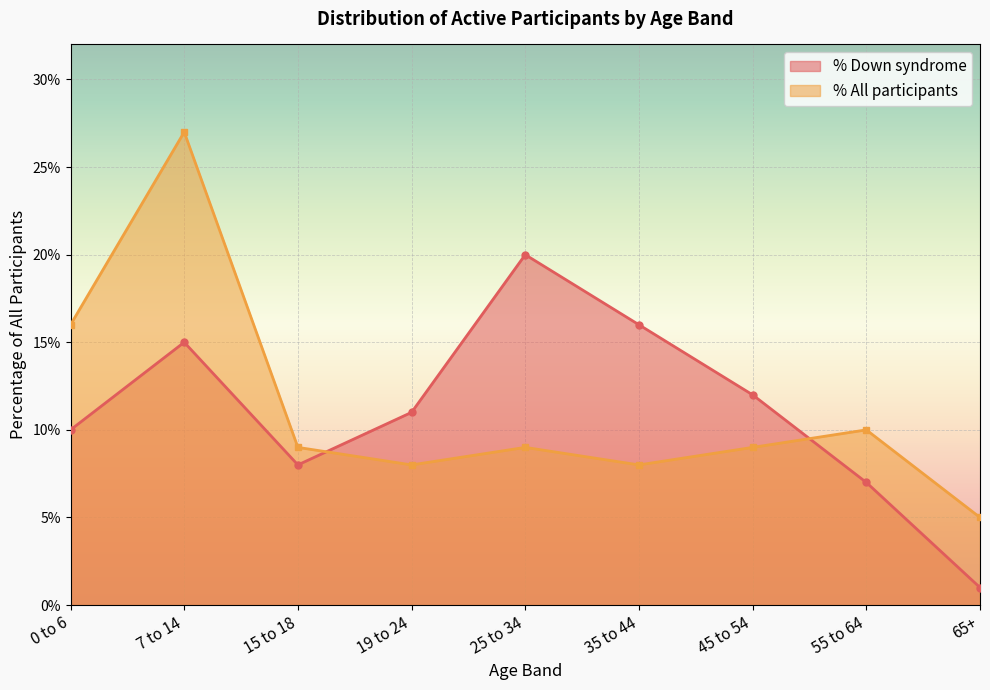

True or false: All participants and Down syndrome intersect in this chart.

True